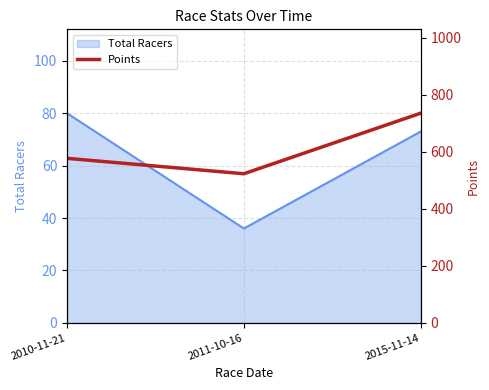

Where is the data nearest to the value 629?

2010-11-21